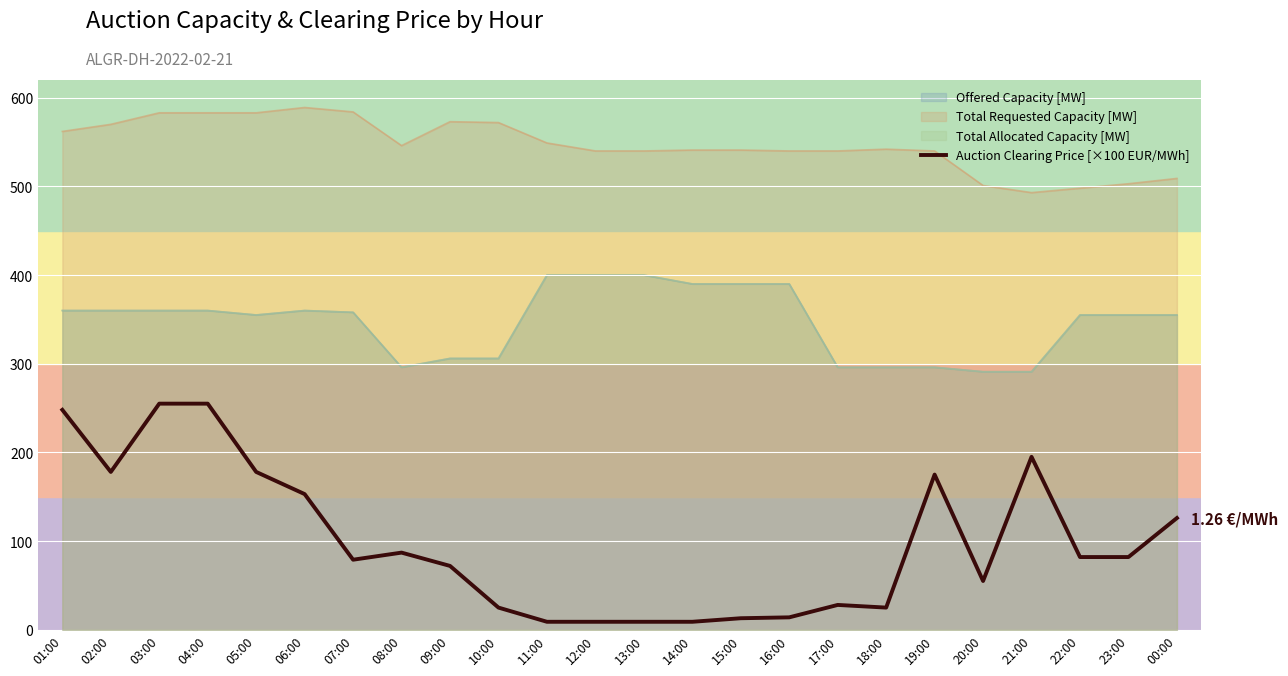

At which category does the data reach its first local valley?

02:00